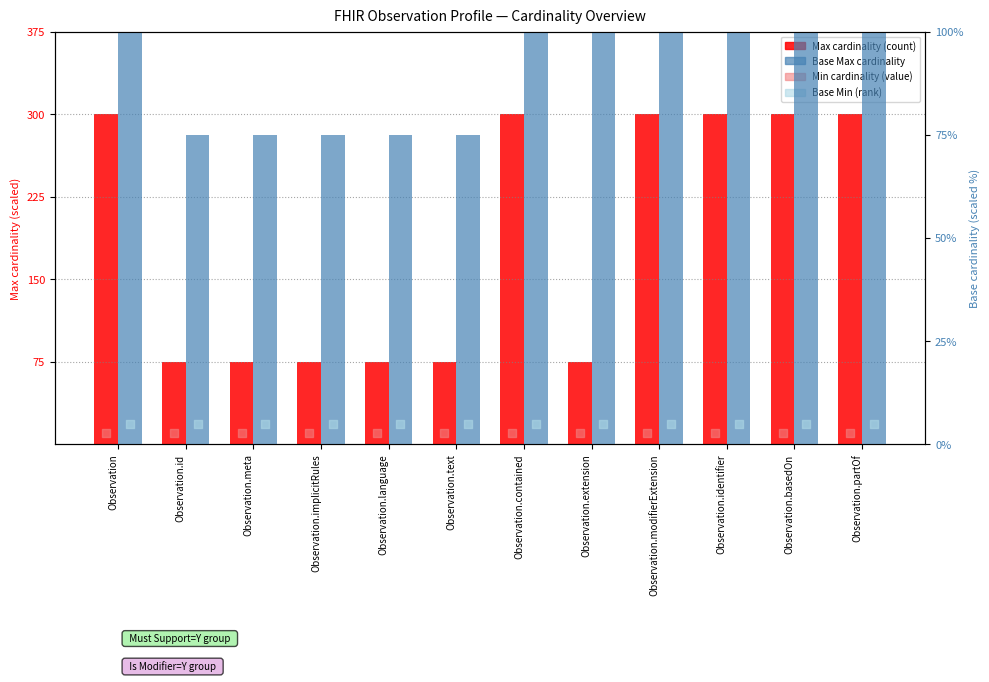

Which series has the widest spread of Y values?

Max cardinality